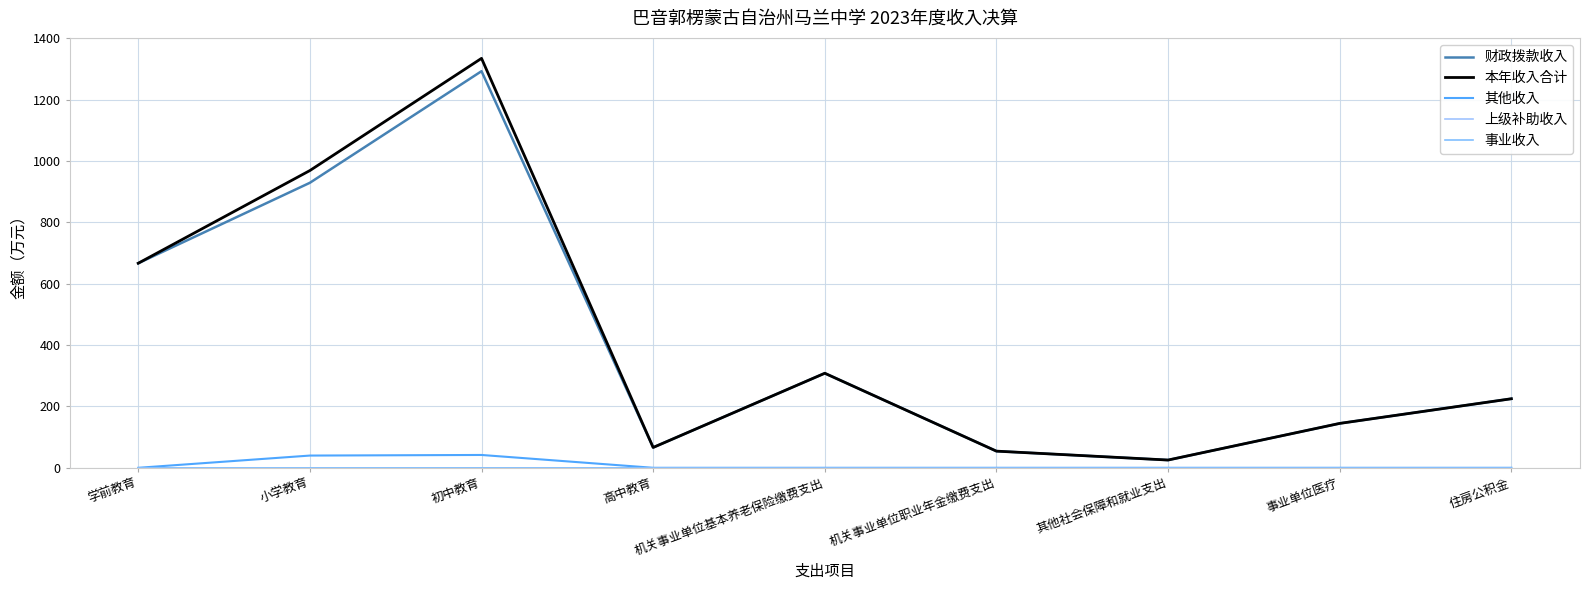

Is the value of 其他收入 at 事业单位医疗 greater than the value of 事业收入 at 机关事业单位职业年金缴费支出?

No